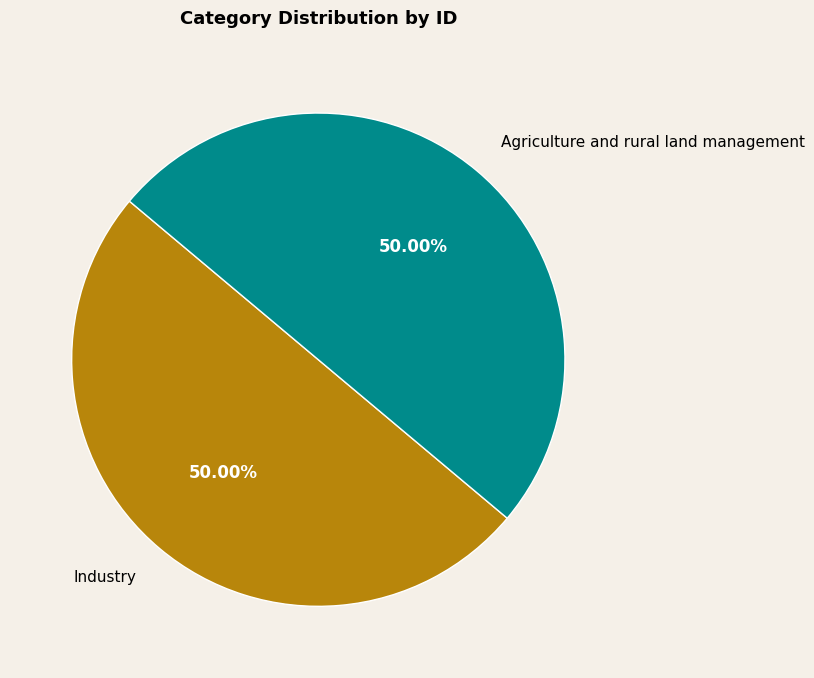

Count the number of slices in the pie.

2